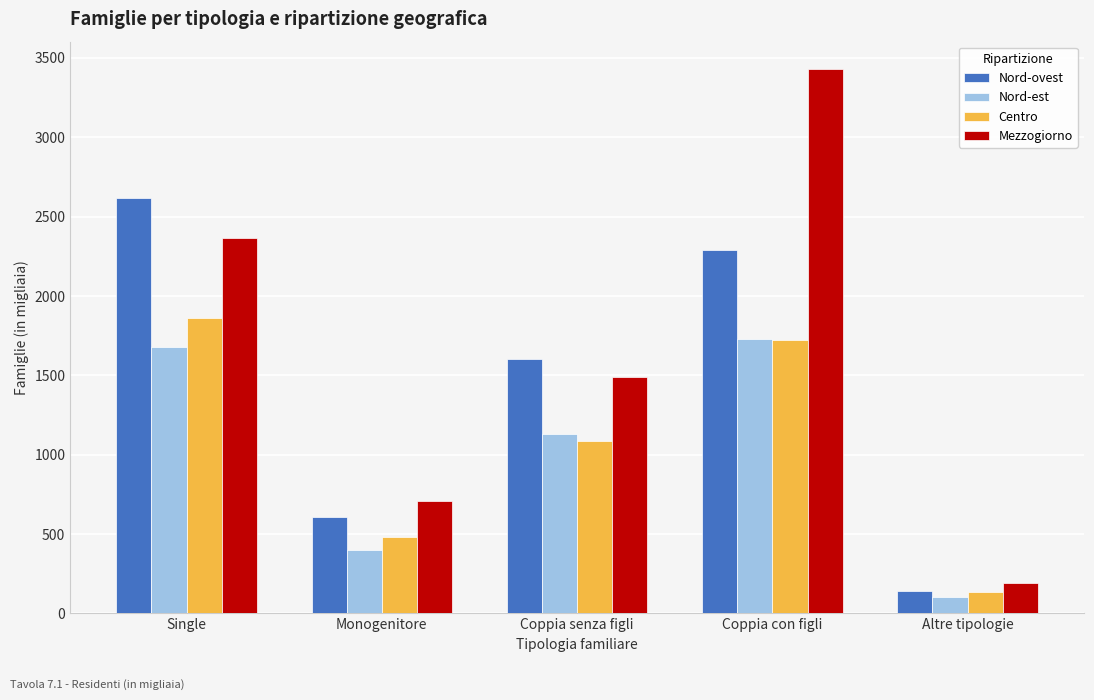

Where is Mezzogiorno nearest to the value 1810?

Coppia senza figli